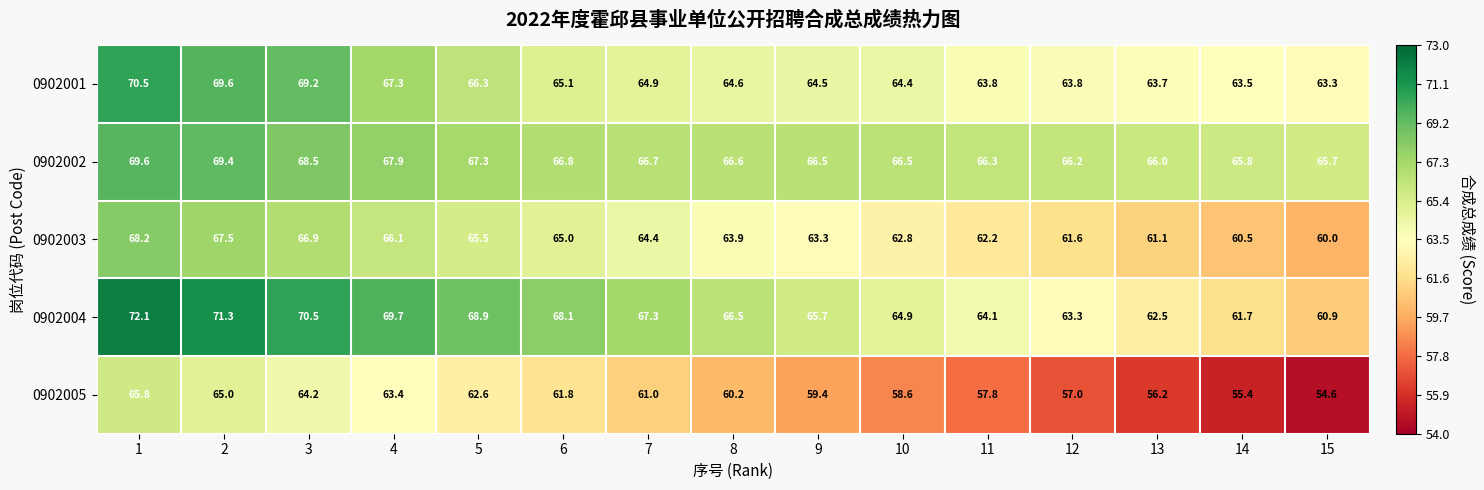

What is the spread (max minus min) of values at 13?

9.8